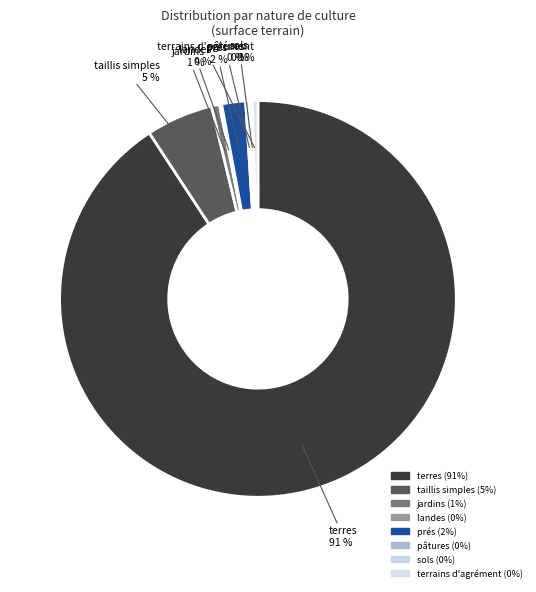

Is it true that jardins is 1% of the pie?

True